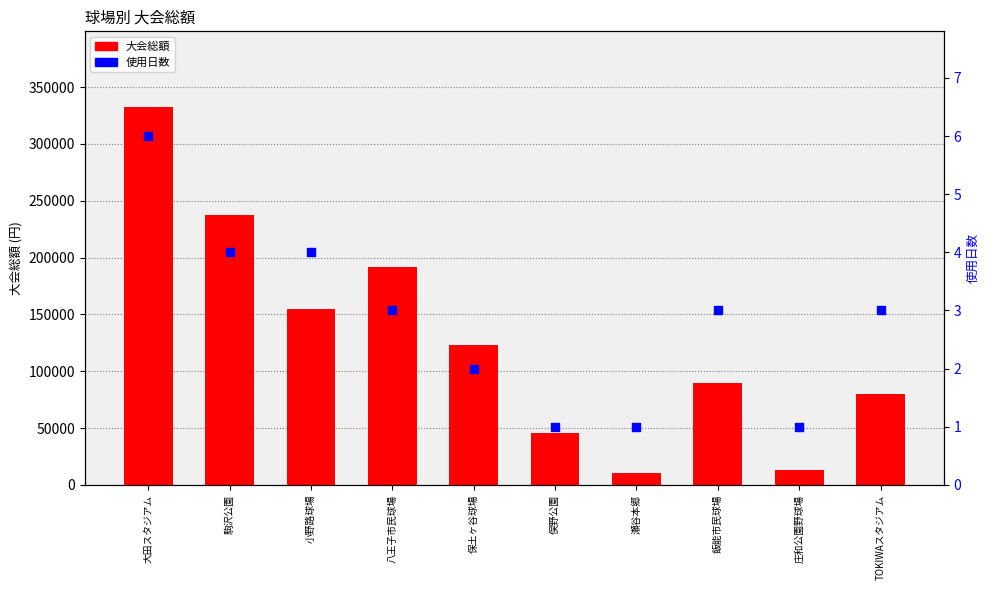

At which category is the sum across all series the highest?

大田スタジアム